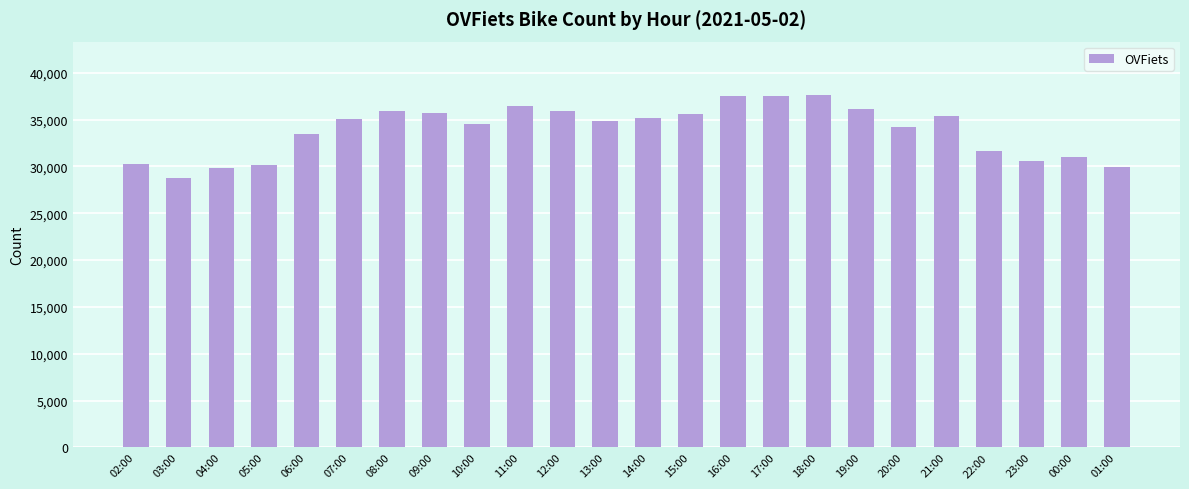

What is the ratio of the value at 21:00 to the value at 17:00?

0.9